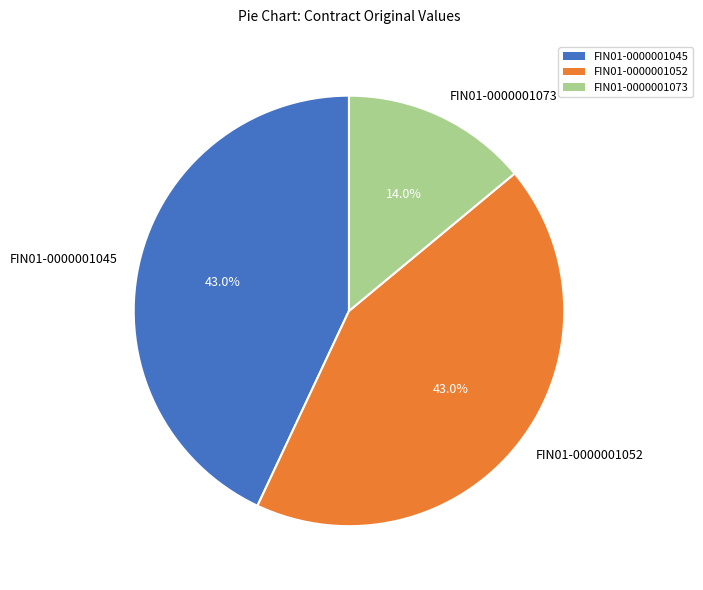

Count the number of slices in the pie.

3